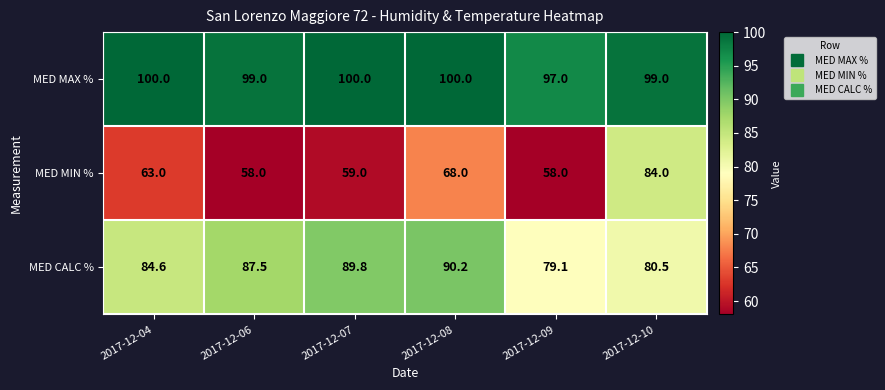

Between 2017-12-04 and 2017-12-10, which series saw the biggest shift?

MED MIN %